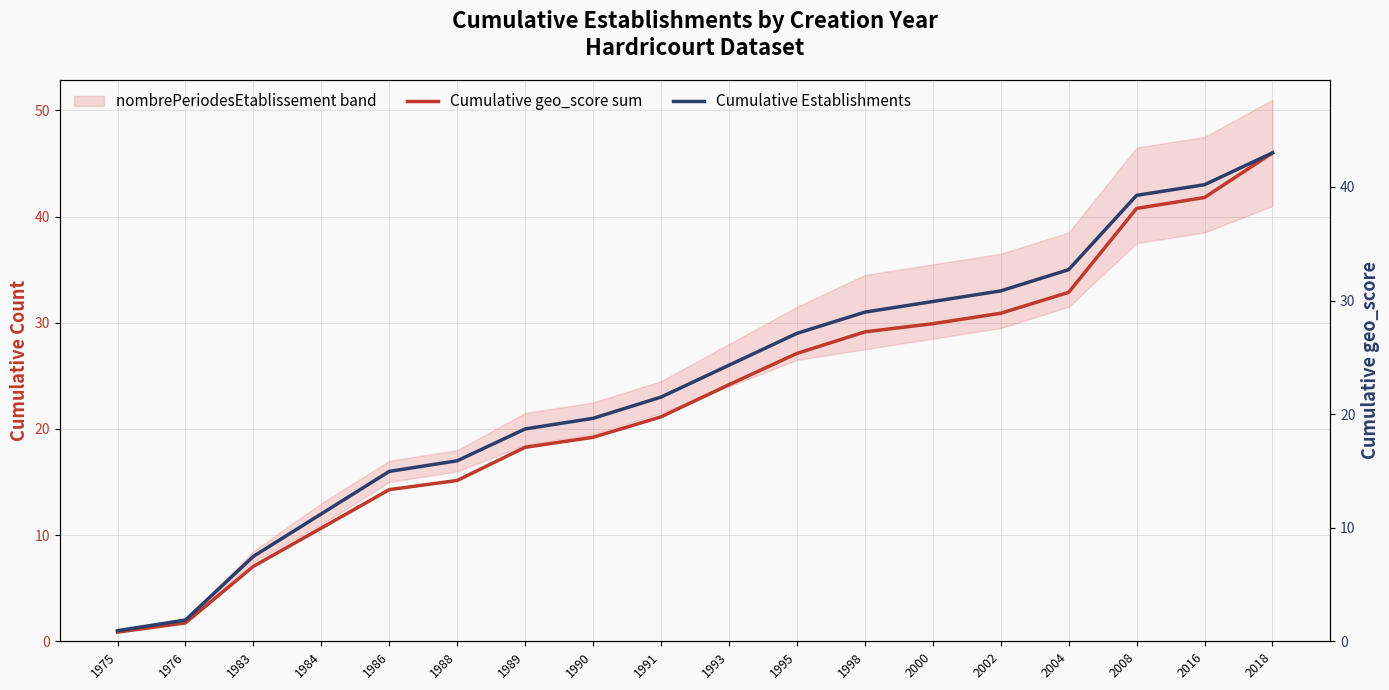

Is the value of Cumulative Establishments at 2004 greater than the value of Cumulative geo_score sum at 1989?

Yes